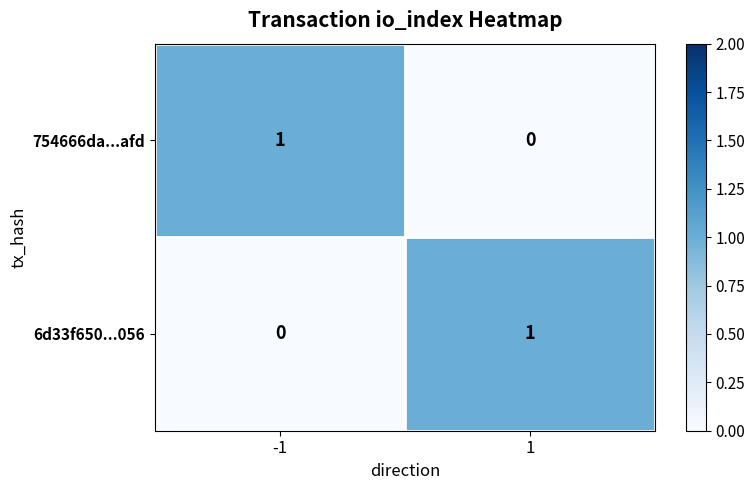

The value of 754666da...afd at 1 is -1. True or false?

False